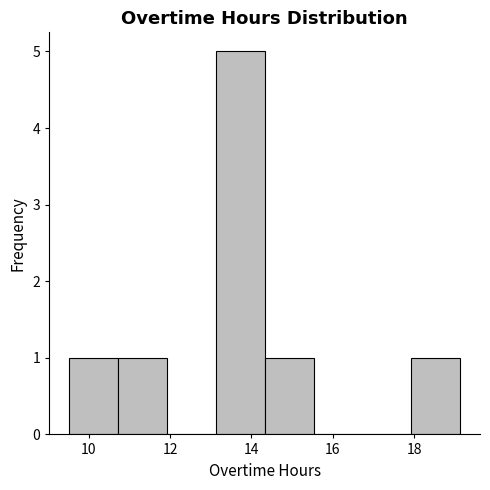

What is the height of the bar covering 10.8 to 12.0 on the x-axis? Neither the bar edges nor the heights are printed on the chart, so give them approximately, as read against the axes.

1